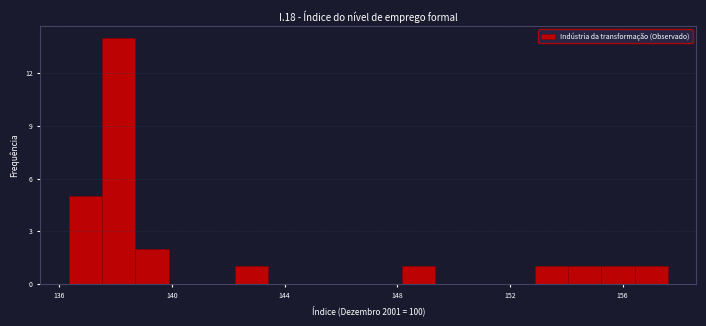

Read against the x-axis, roughly where is the centre of the tallest bar?

138.0